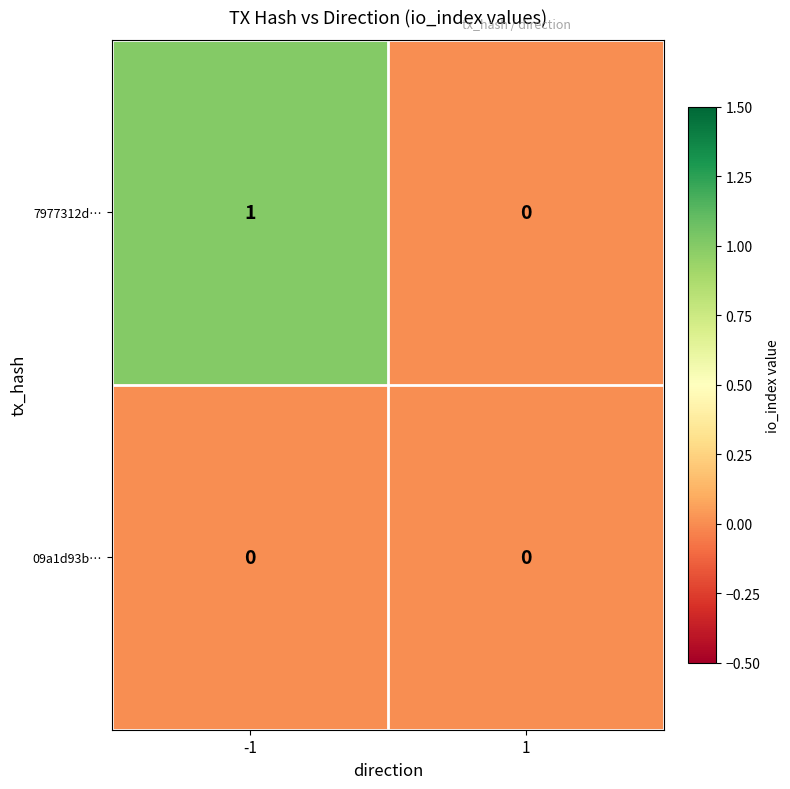

Which series changed the most between -1 and 1?

7977312d…